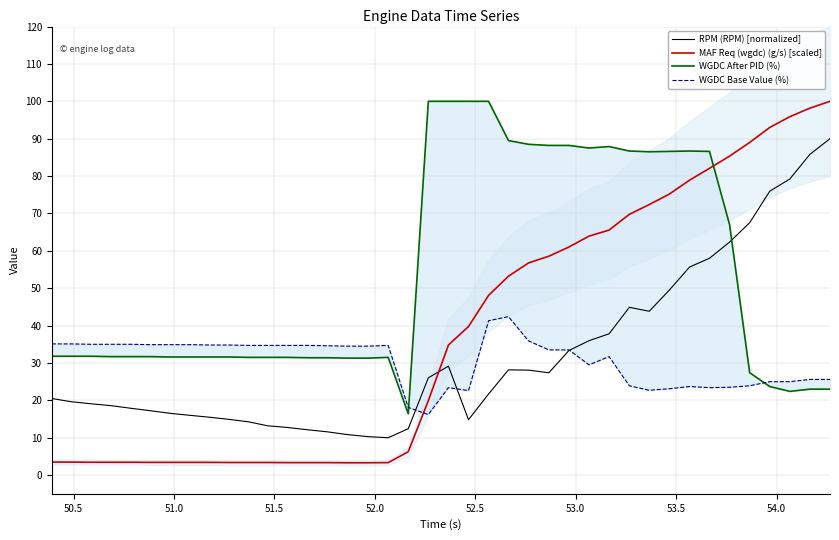

Which series has the largest total across all categories?

WGDC After PID (%)